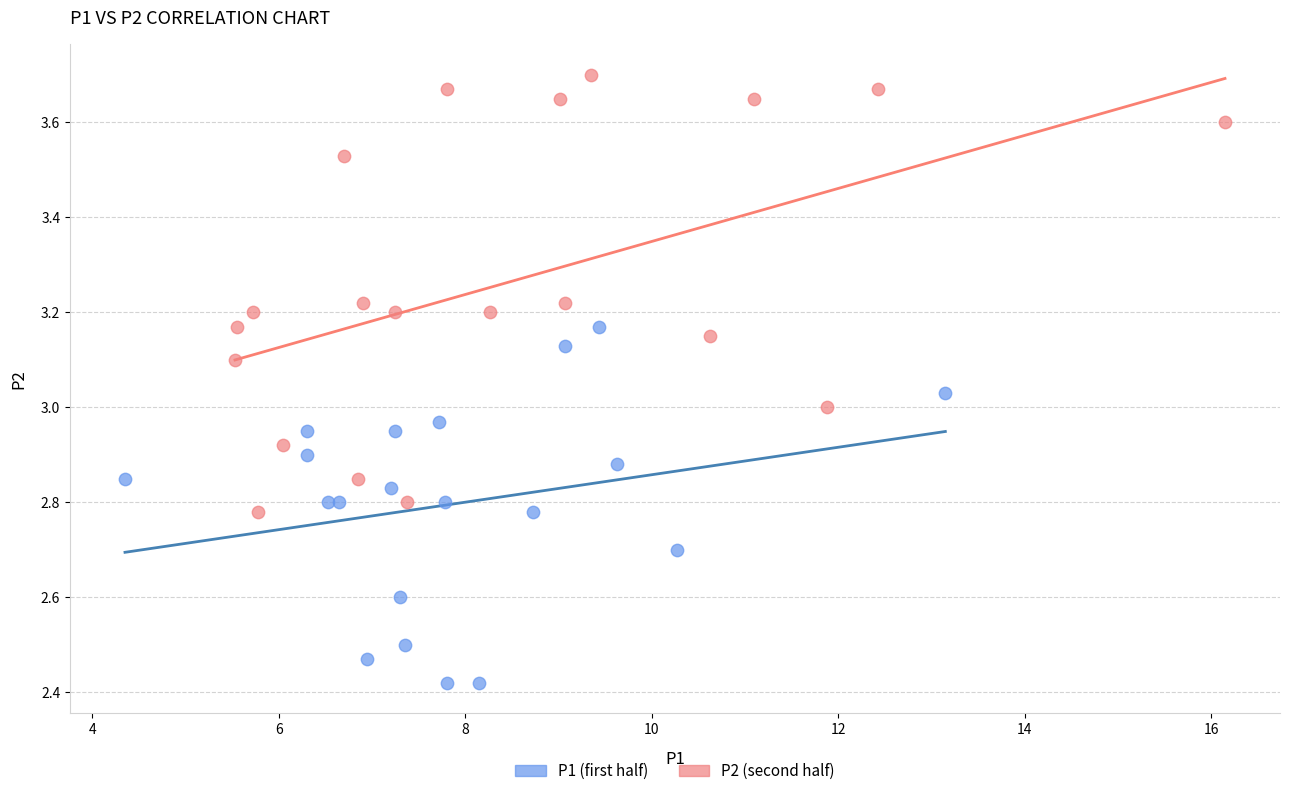

Which series contains the highest Y value?

P2 (second half)